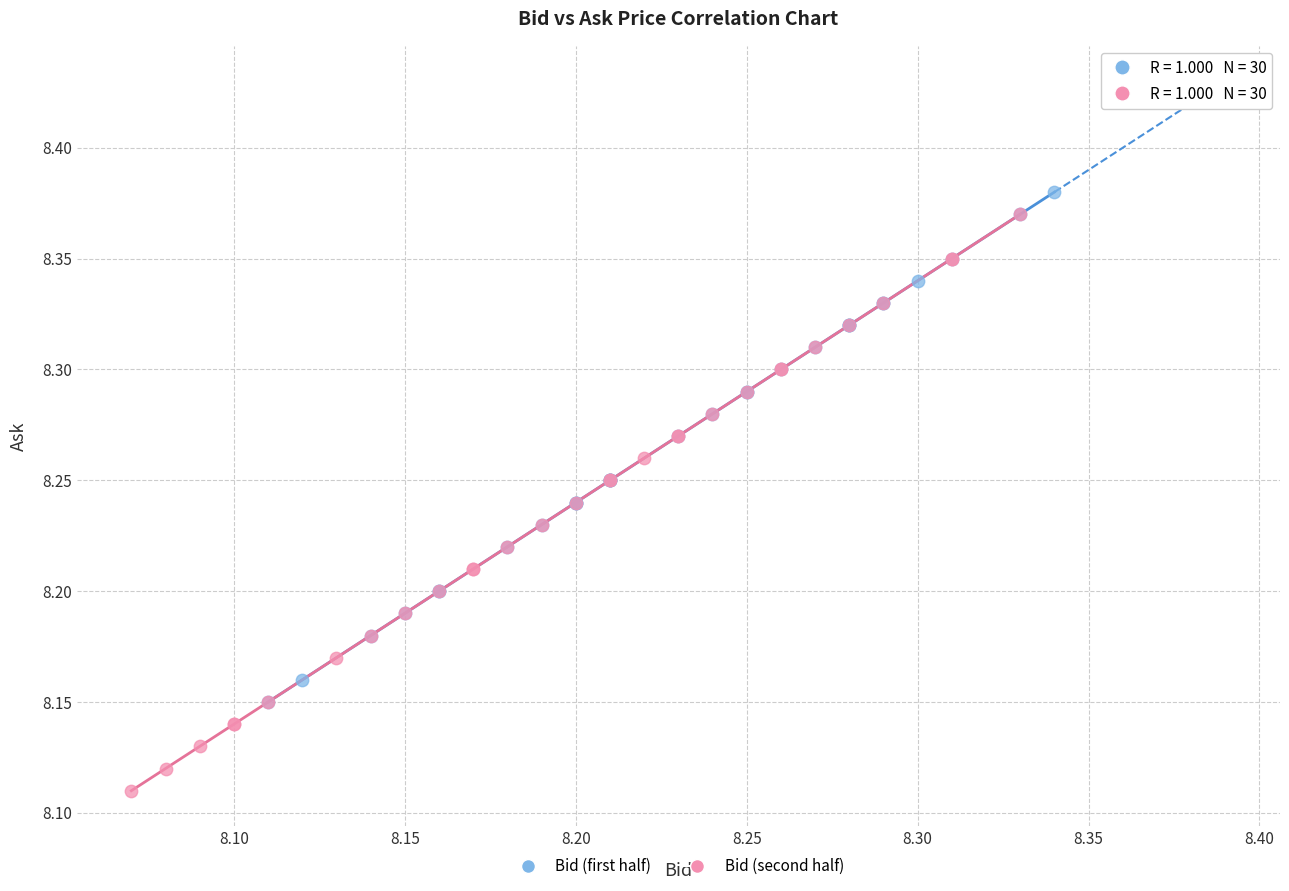

Which series contains the lowest Y value?

Bid (second half)